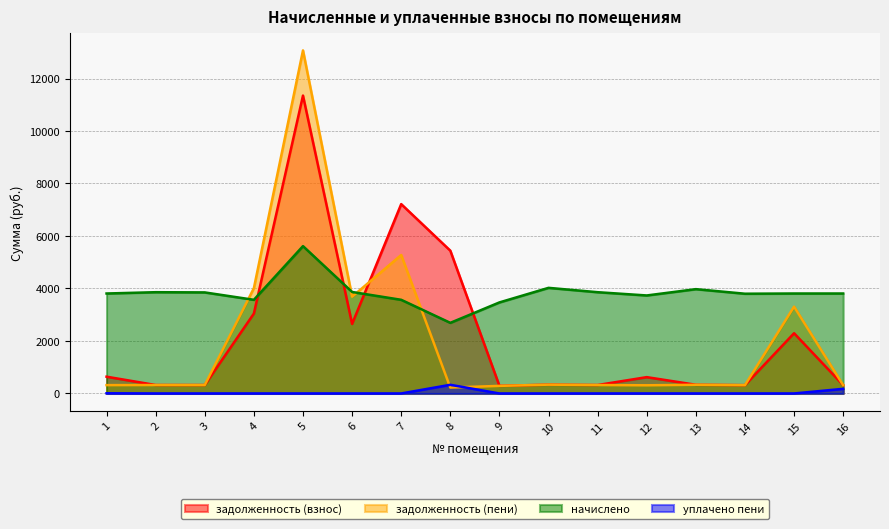

Count the number of data series in this chart.

4